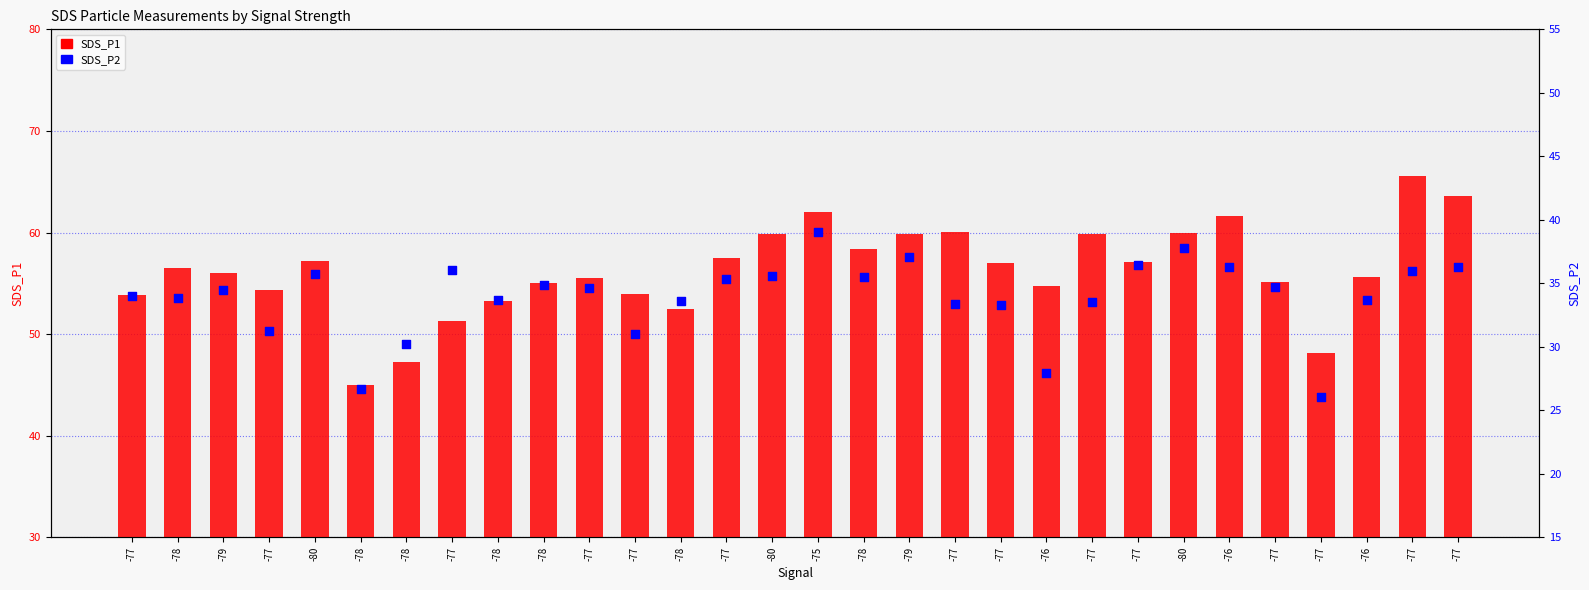

What are all the series names shown in the legend?

SDS_P1, SDS_P2